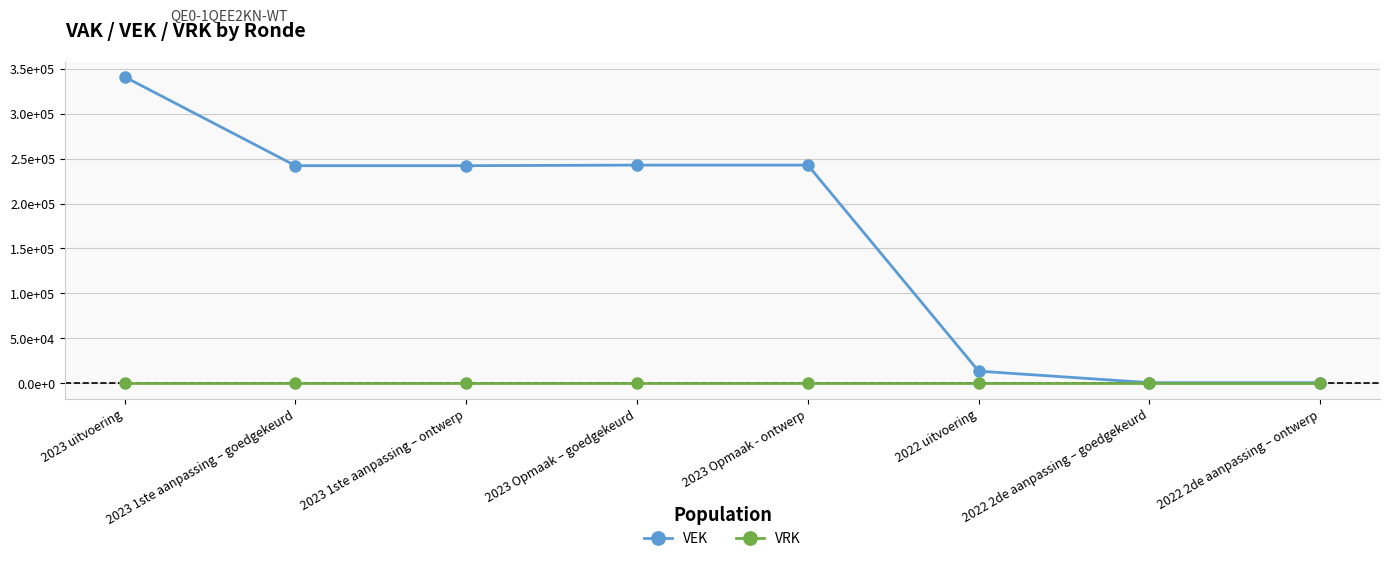

Is this an area chart (filled region under the line)?

No